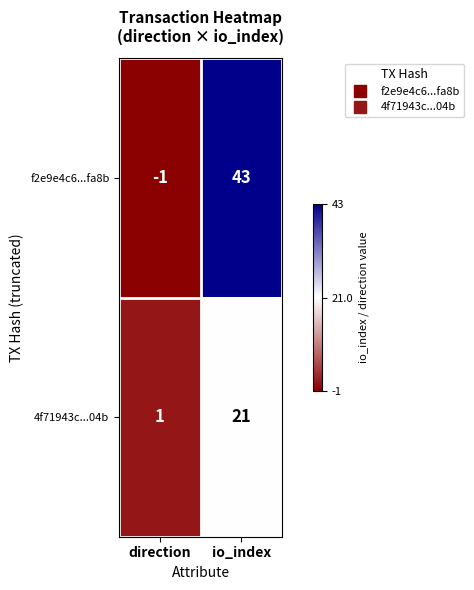

What is the smallest value displayed?

-1